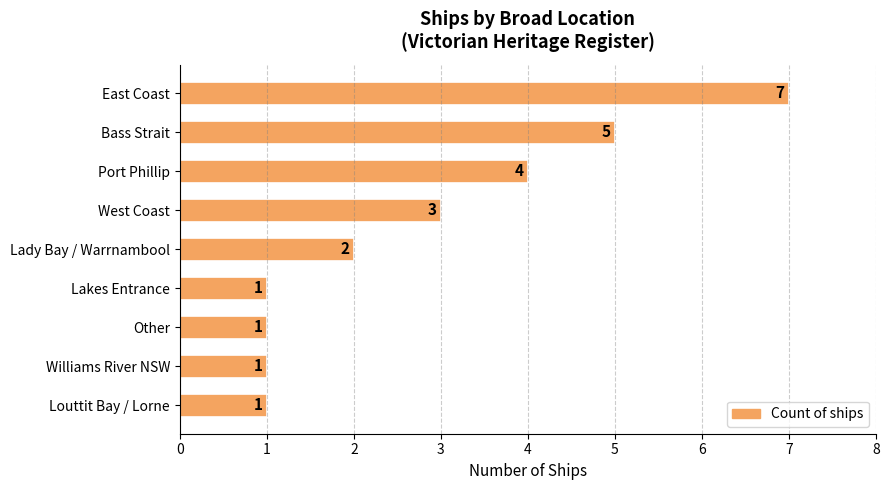

Reading top to bottom, list all the values displayed in this chart.

East Coast=7	Bass Strait=5	Port Phillip=4	West Coast=3	Lady Bay / Warrnambool=2	Lakes Entrance=1	Other=1	Williams River NSW=1	Louttit Bay / Lorne=1